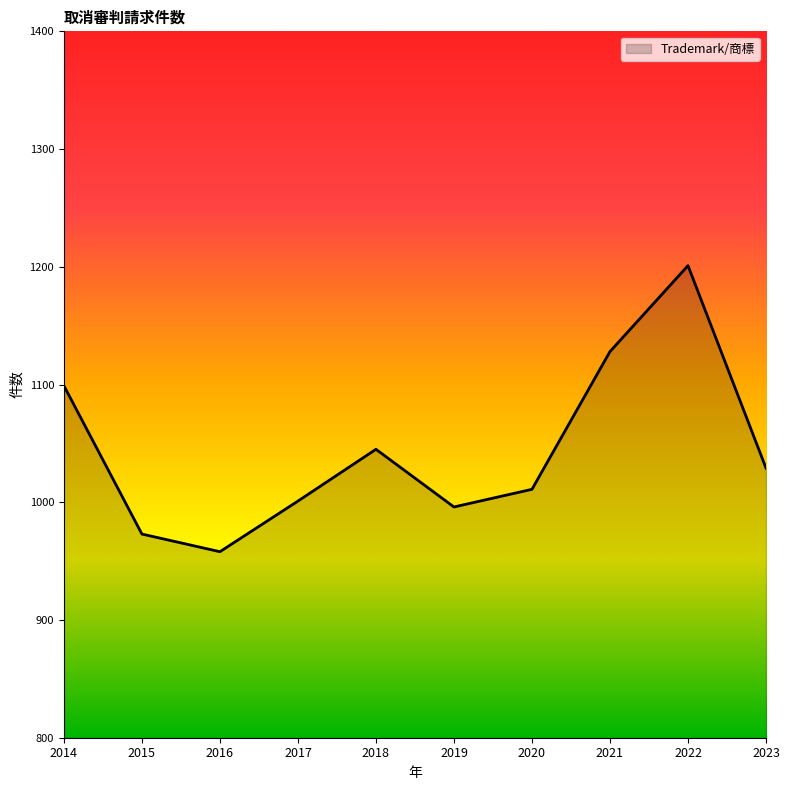

What is the difference between the second highest and minimum values?

170